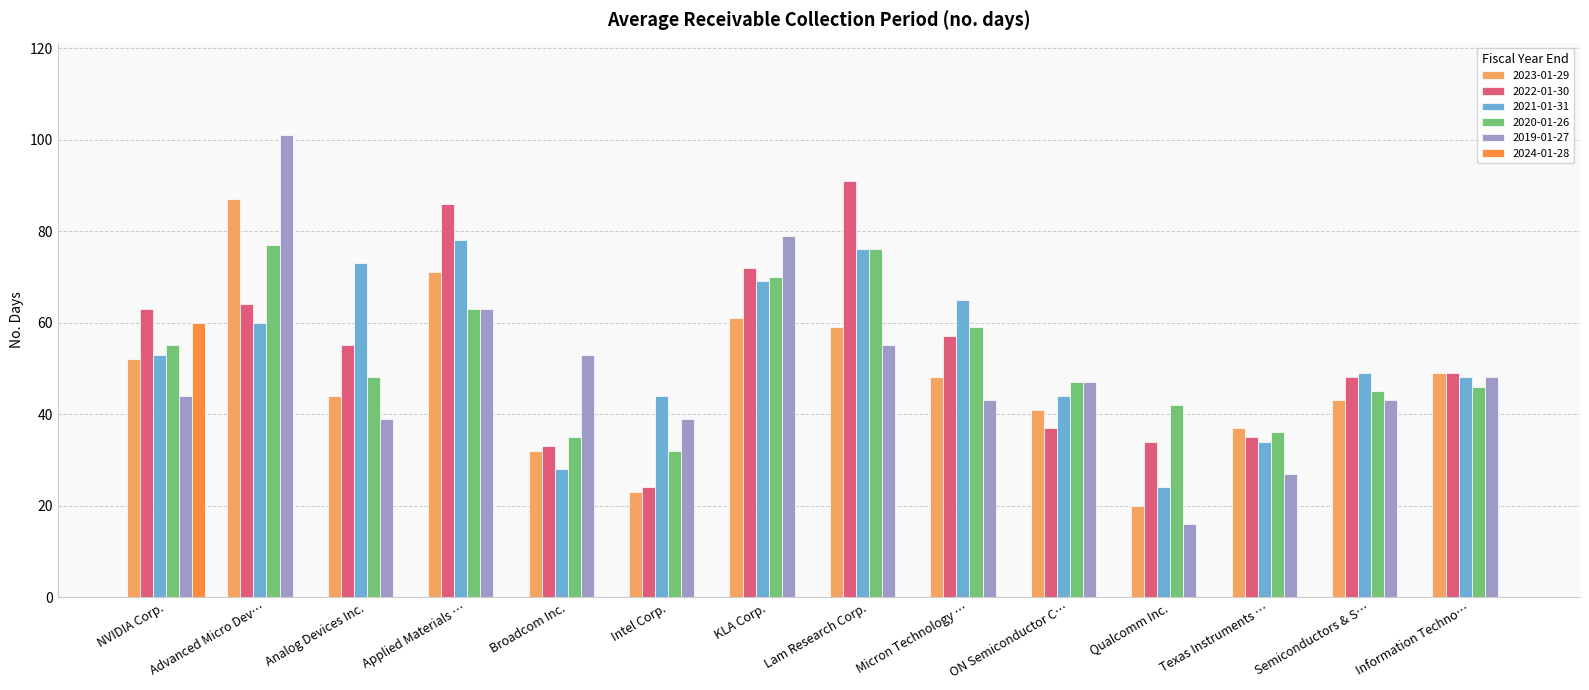

What is the sum of all 2024-01-28 values?

60